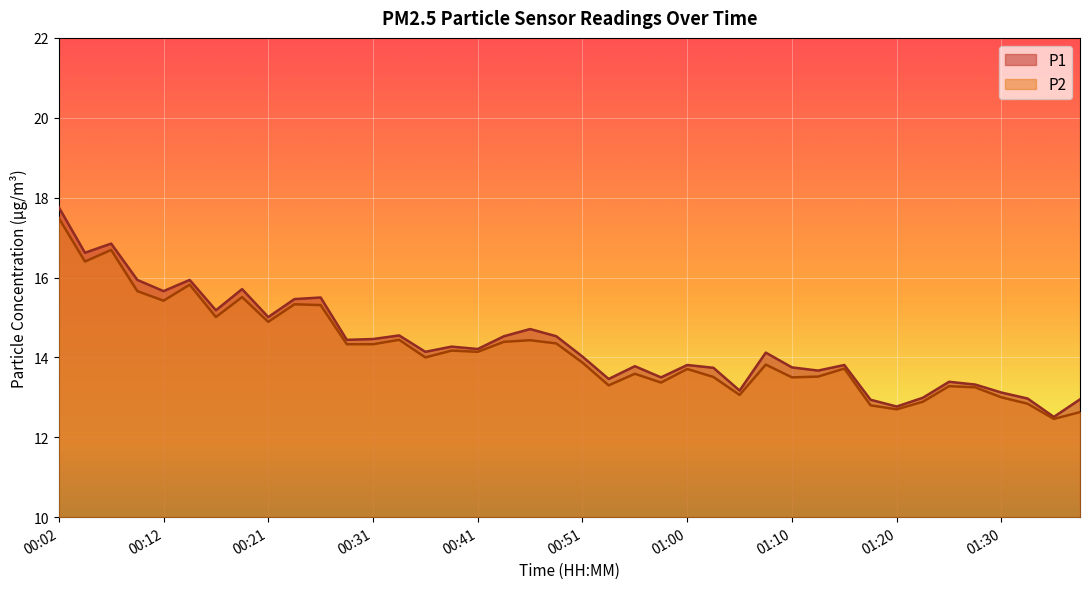

True or false: P1 has a value of 20.3 at 00:58.

False